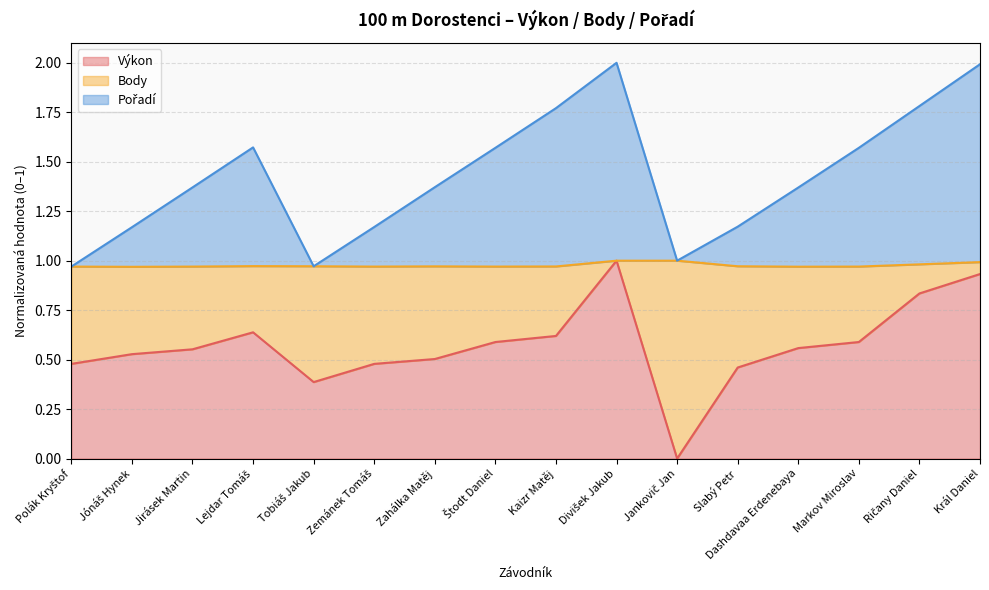

Is it true that Výkon equals 0.6 at Kaizr Matěj?

True